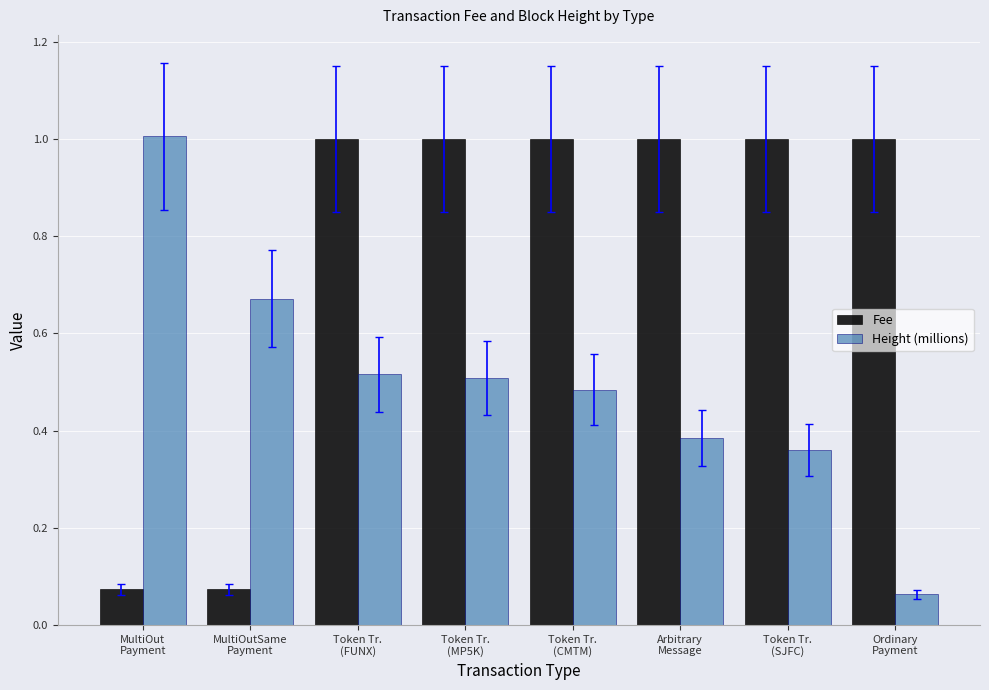

What is the maximum value shown in the chart?

1.0